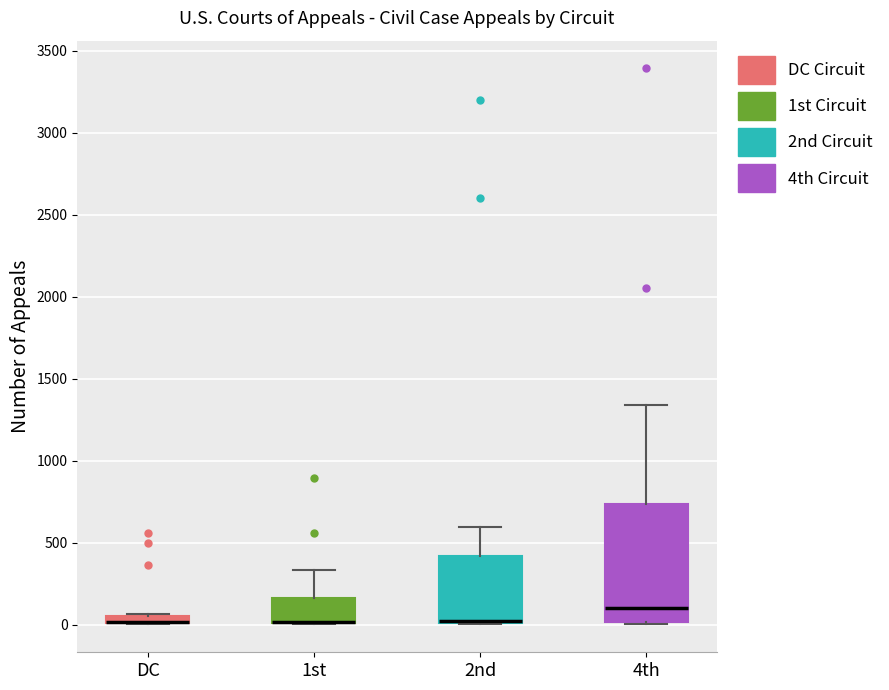

Where does the upper whisker of the box for 2nd end on the y-axis? The values are not printed on the chart, so give them approximately, as read against the axis.

600